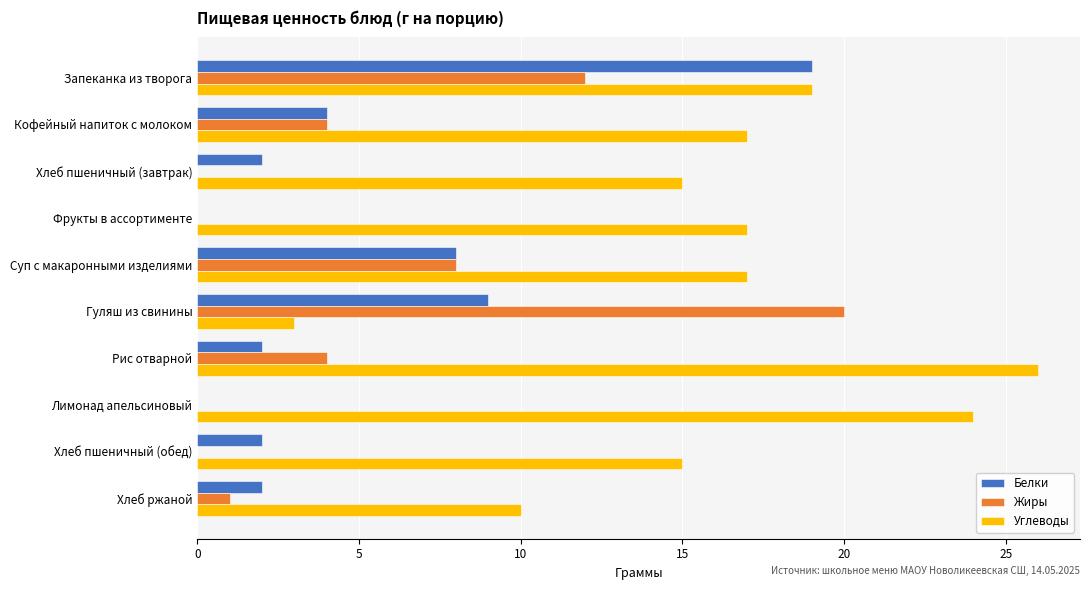

Which category has the highest value in the Жиры series?

Гуляш из свинины